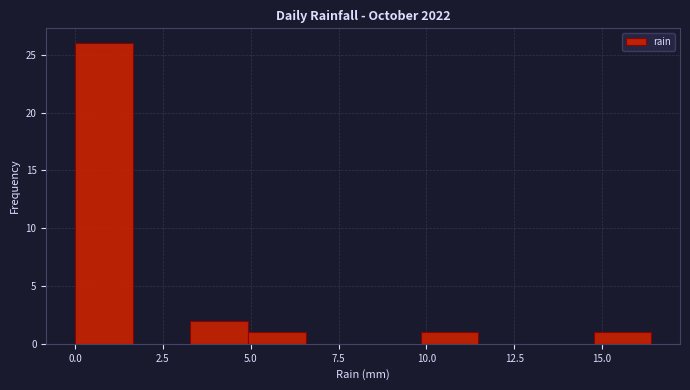

Read against the x-axis, roughly where is the centre of the tallest bar?

1.0